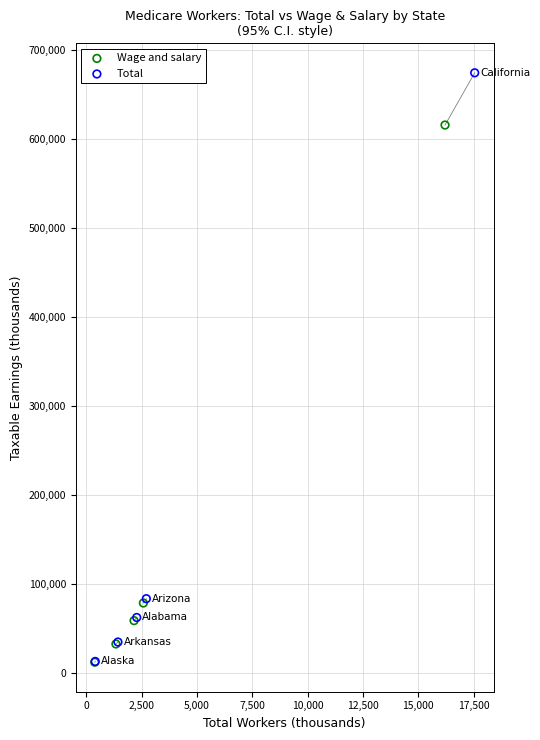

What are all the series names shown in the legend?

Wage and salary, Total